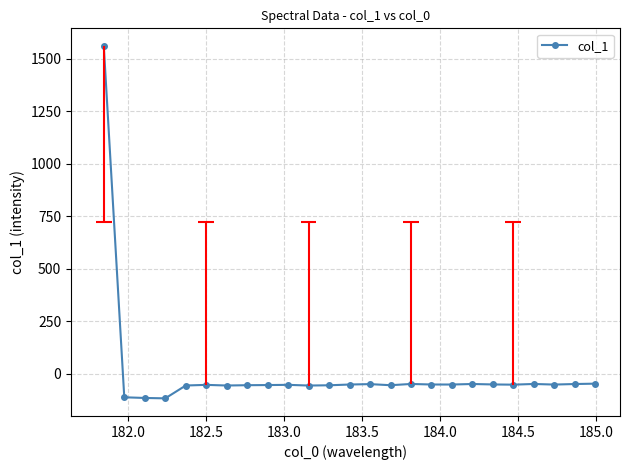

What is the value of the col_1 point at the 5th from the left?

-56.4